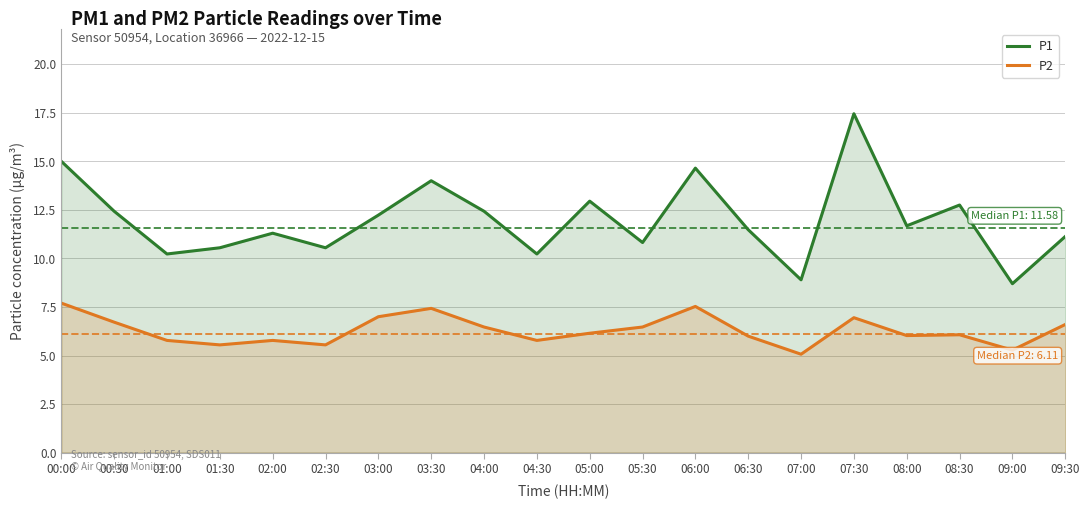

What is the maximum value for P2?

7.7